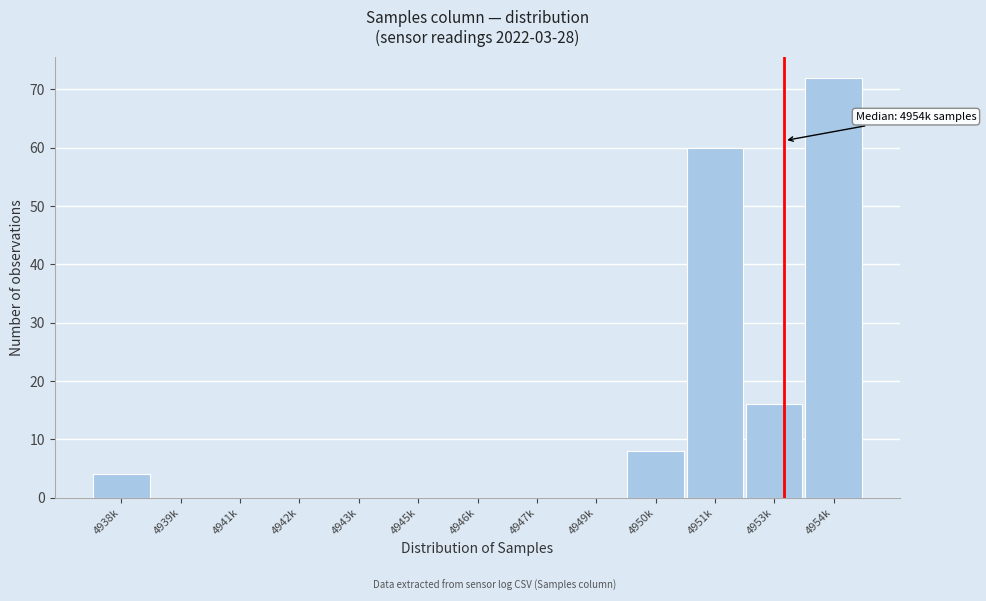

Reading left to right, what are all the values shown in this chart?

4938k=4	4939k=0	4941k=0	4942k=0	4943k=0	4945k=0	4946k=0	4947k=0	4949k=0	4950k=8	4951k=60	4953k=16	4954k=72